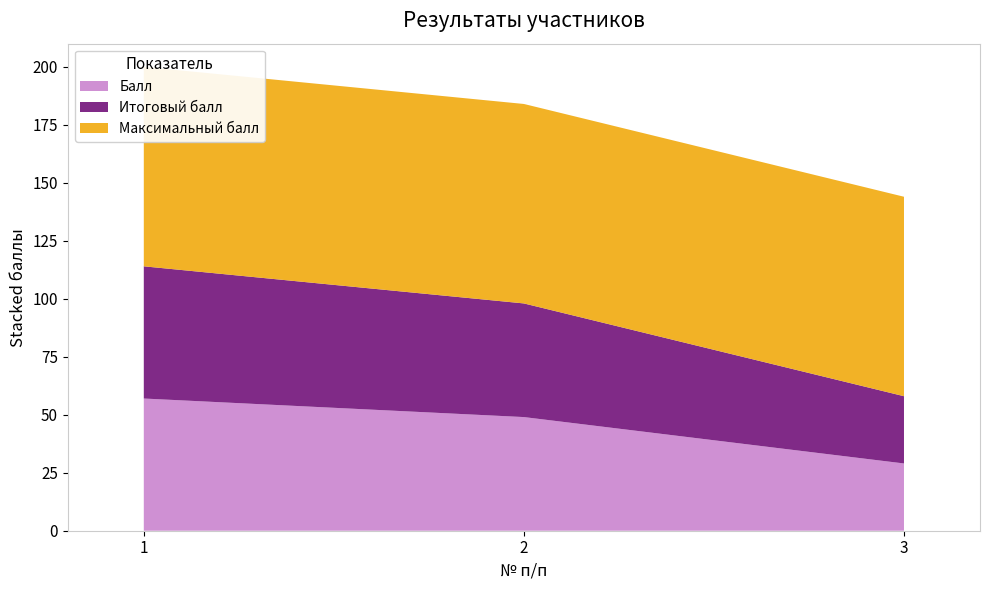

Reading right to left, list all the values displayed in this chart.

Балл: 29	49	57
Итоговый балл: 29	49	57
Максимальный балл: 86	86	86